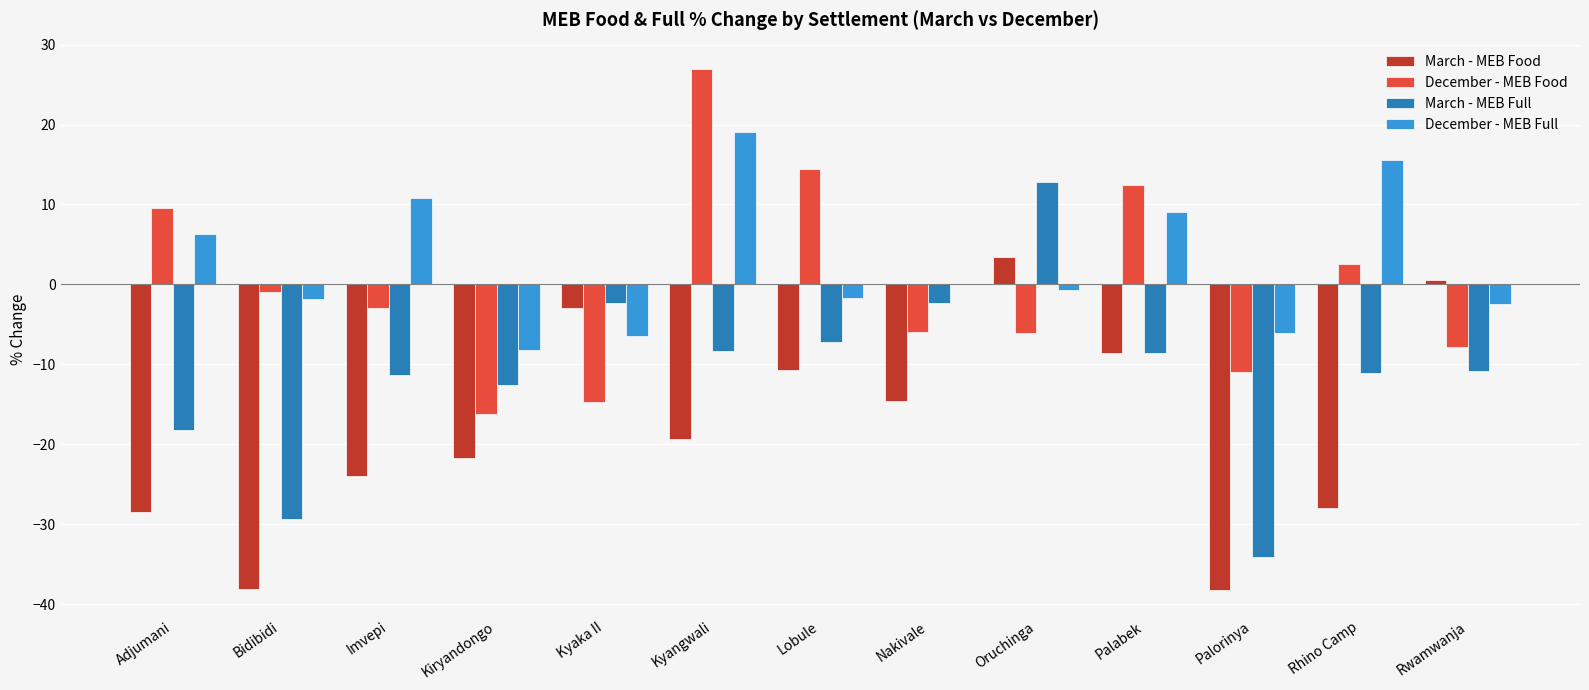

Which series has the largest total across all categories?

December - MEB Full